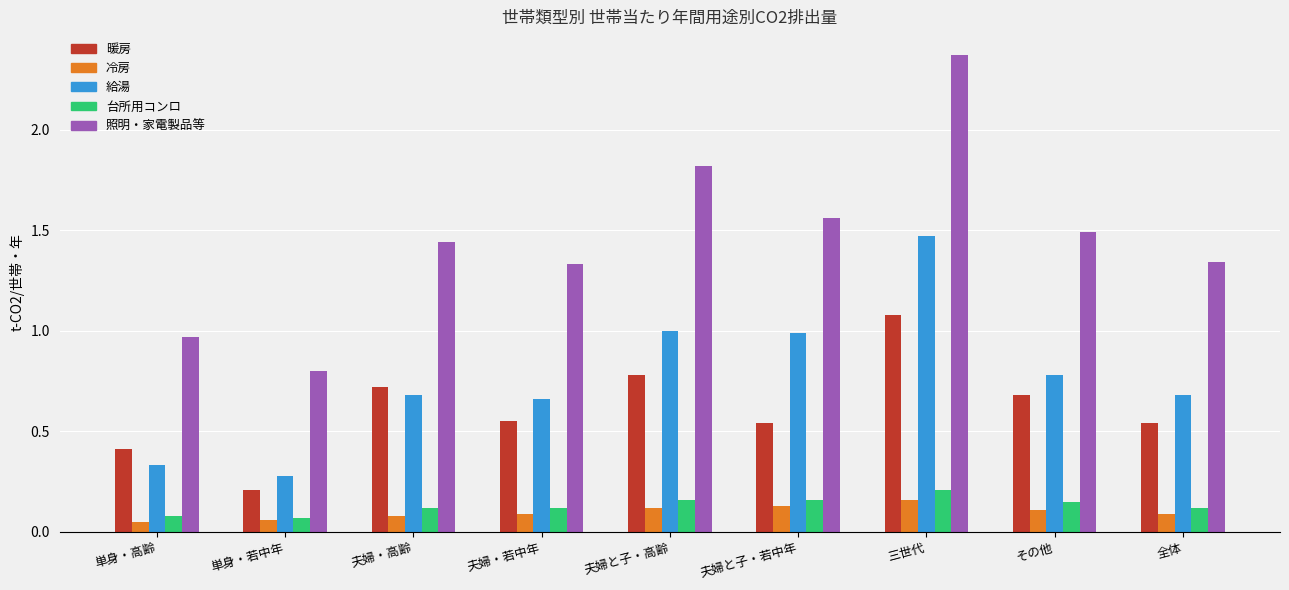

The value of 照明・家電製品等 at 全体 is 0.3. True or false?

False